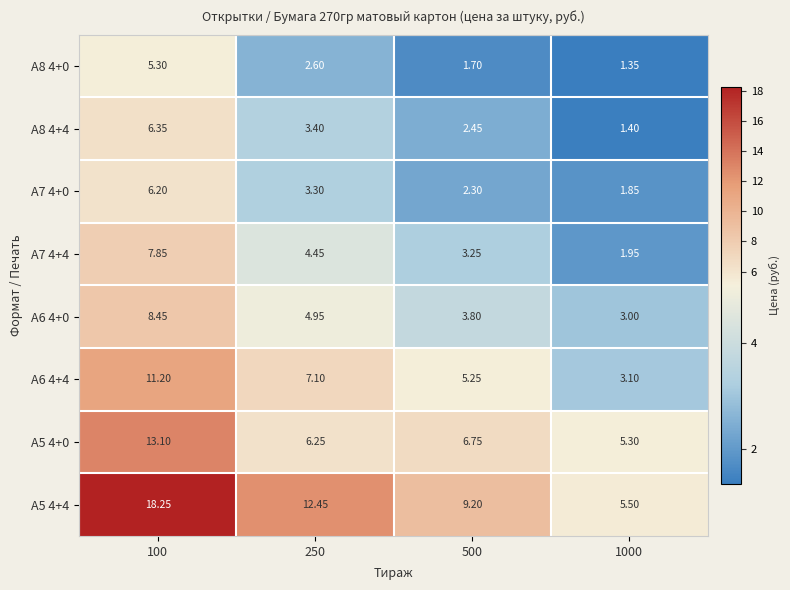

Is the value of А5 4+4 at 100 greater than the value of А5 4+0 at 250?

Yes